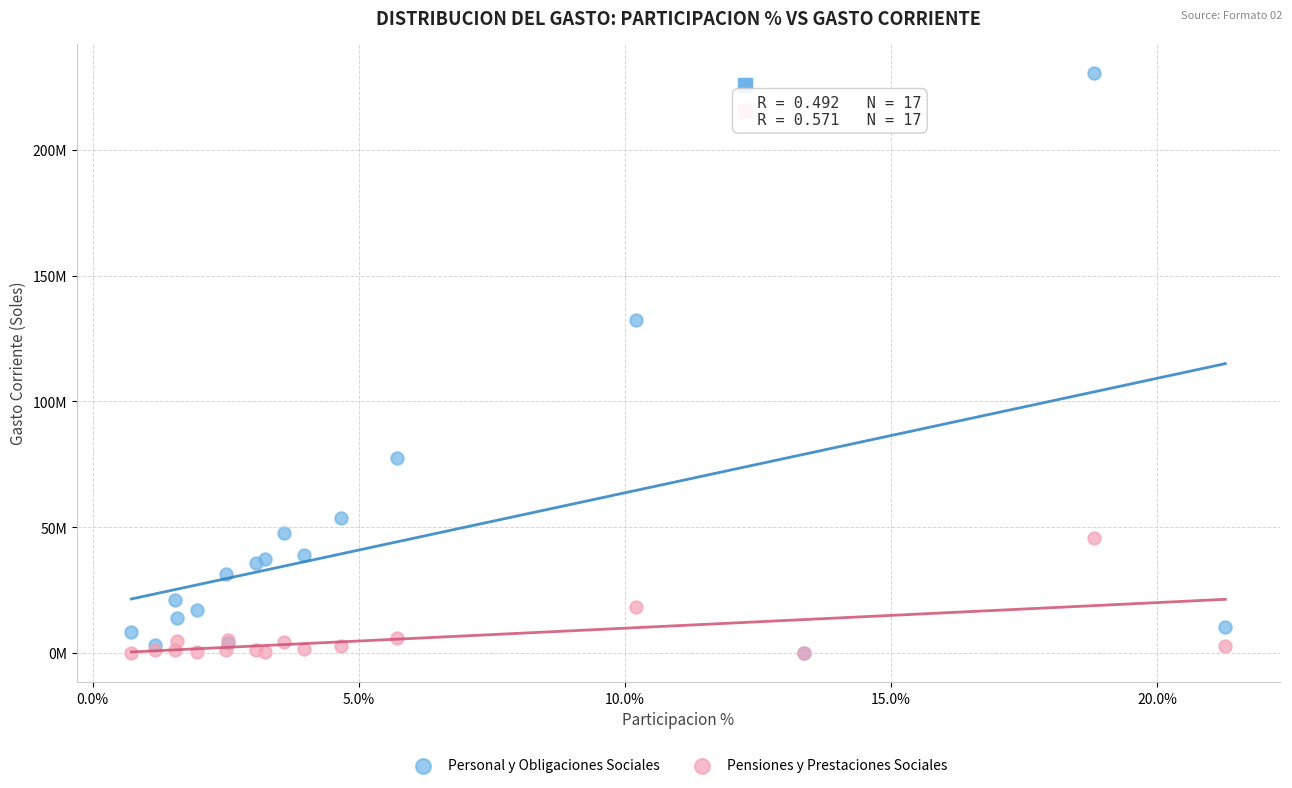

Which series has the widest spread of Y values?

Personal y Obligaciones Sociales